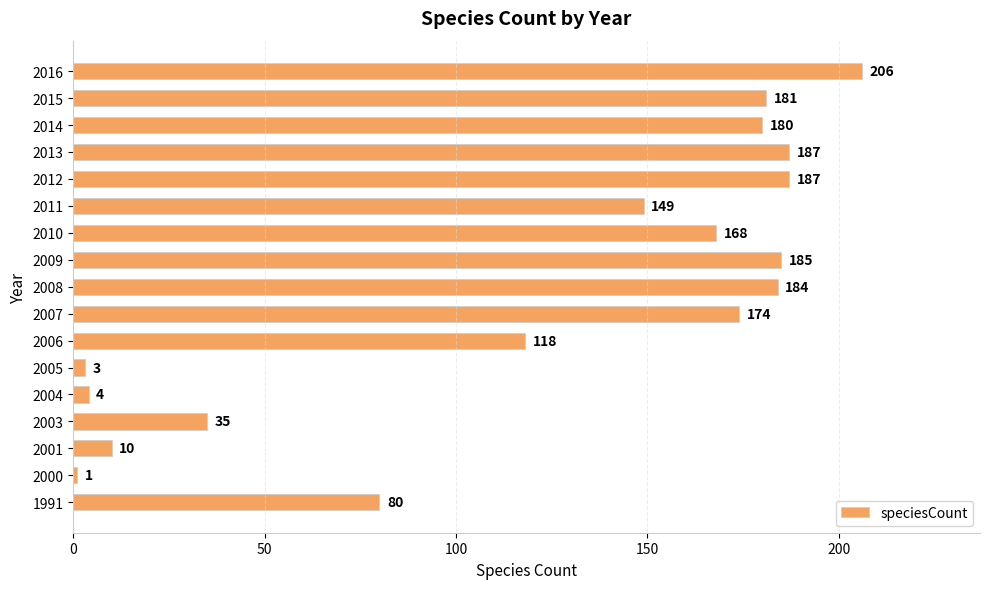

What is the difference between the maximum and minimum values?

205